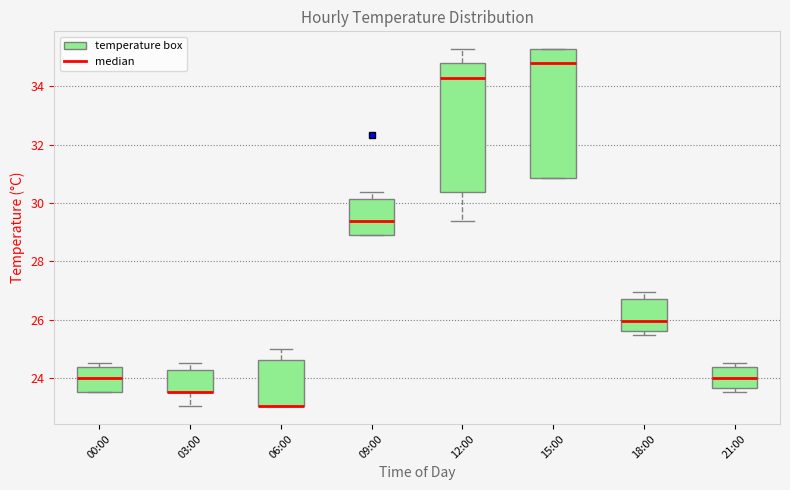

Reading left to right, read every box against the y-axis: the position of its median line, the range the box covers, and the ends of its whiskers. The values are not printed on the chart, so give them approximately, as read against the axis.

00:00: median 24.0, box 23.6 to 24.4, whiskers 23.6 to 24.6
03:00: median 23.6 (drawn on the box's lower edge), box 23.6 to 24.2, whiskers 23.0 to 24.6
06:00: median 23.0 (drawn on the box's lower edge), box 23.0 to 24.6, whiskers 23.0 to 25.0
09:00: median 29.4, box 29.0 to 30.2, whiskers 29.0 to 30.4
12:00: median 34.4, box 30.4 to 34.8, whiskers 29.4 to 35.2
15:00: median 34.8, box 30.8 to 35.2, whiskers 30.8 to 35.2
18:00: median 26.0, box 25.6 to 26.8, whiskers 25.4 to 27.0
21:00: median 24.0, box 23.6 to 24.4, whiskers 23.6 (just below the box's lower edge) to 24.6